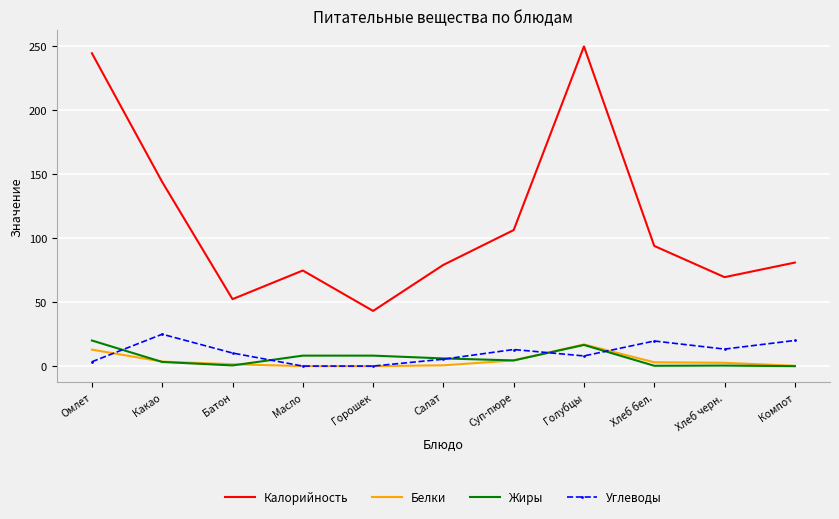

True or false: Углеводы has more than 0 interior local peaks.

True